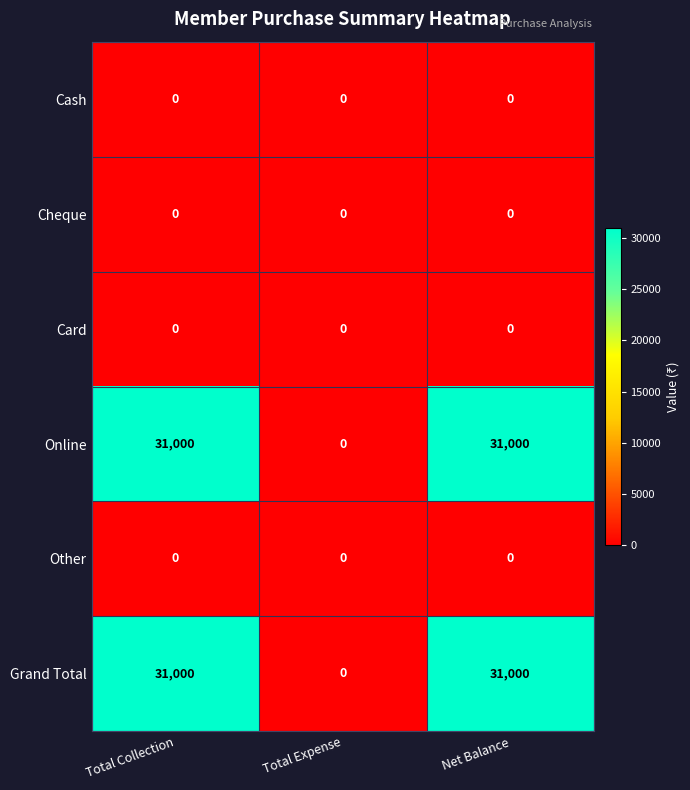

The value of Card at Net Balance is 0. True or false?

True